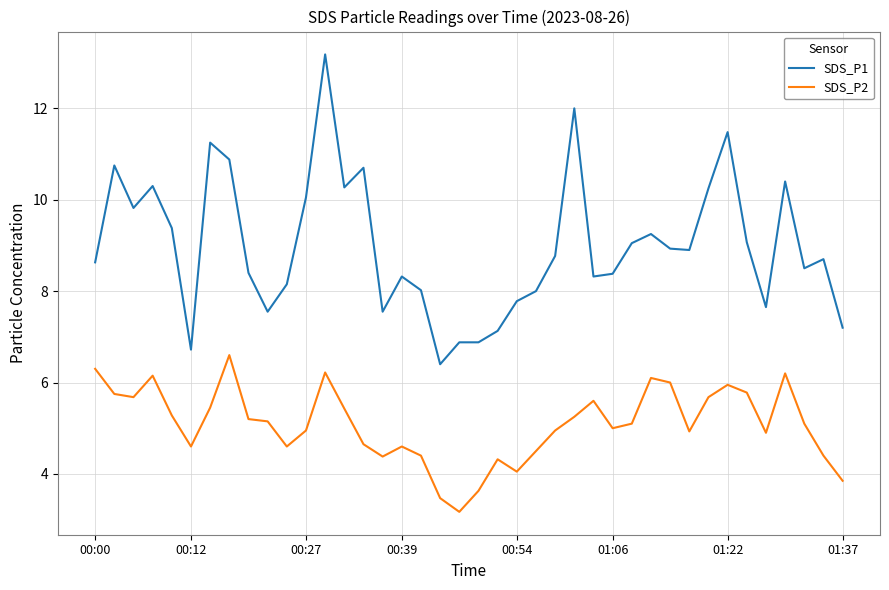

At how many categories does at least one series exceed 5?

40